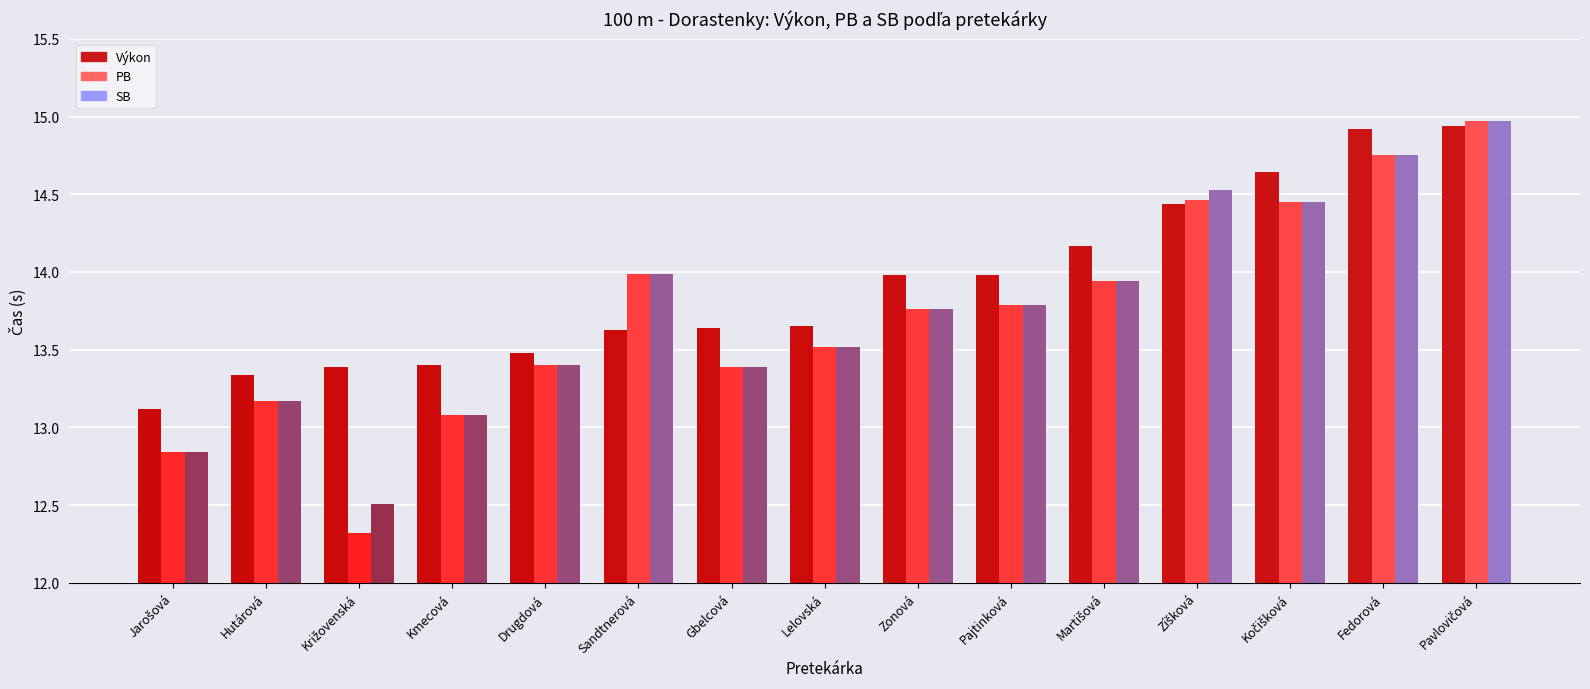

How many data points in PB are less than 13?

2